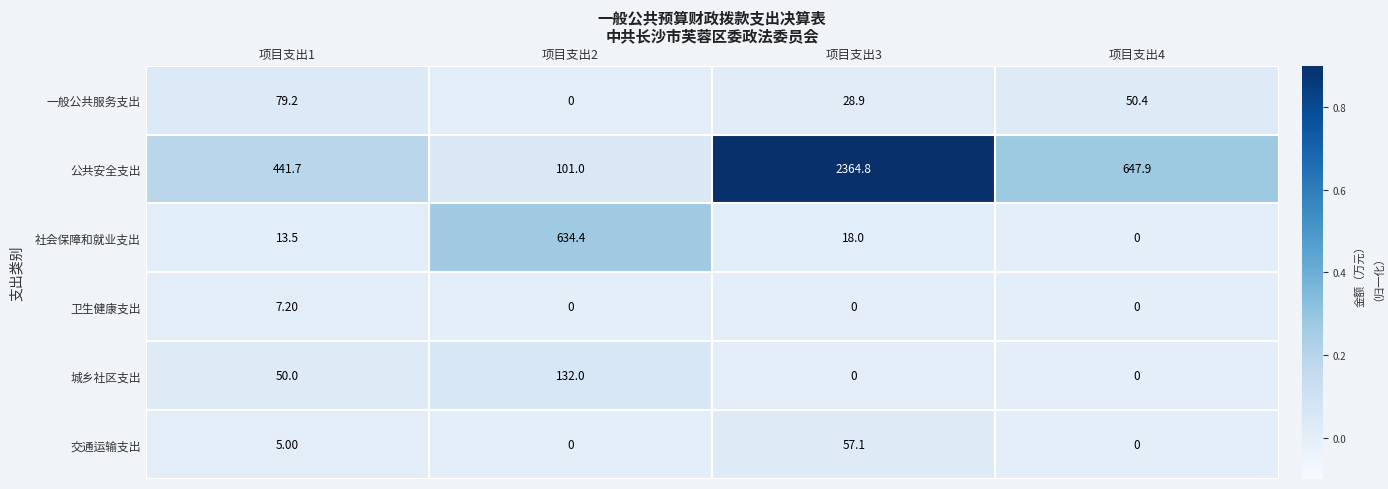

List the labels in order of 社会保障和就业支出 value, smallest first.

项目支出4, 项目支出1, 项目支出3, 项目支出2